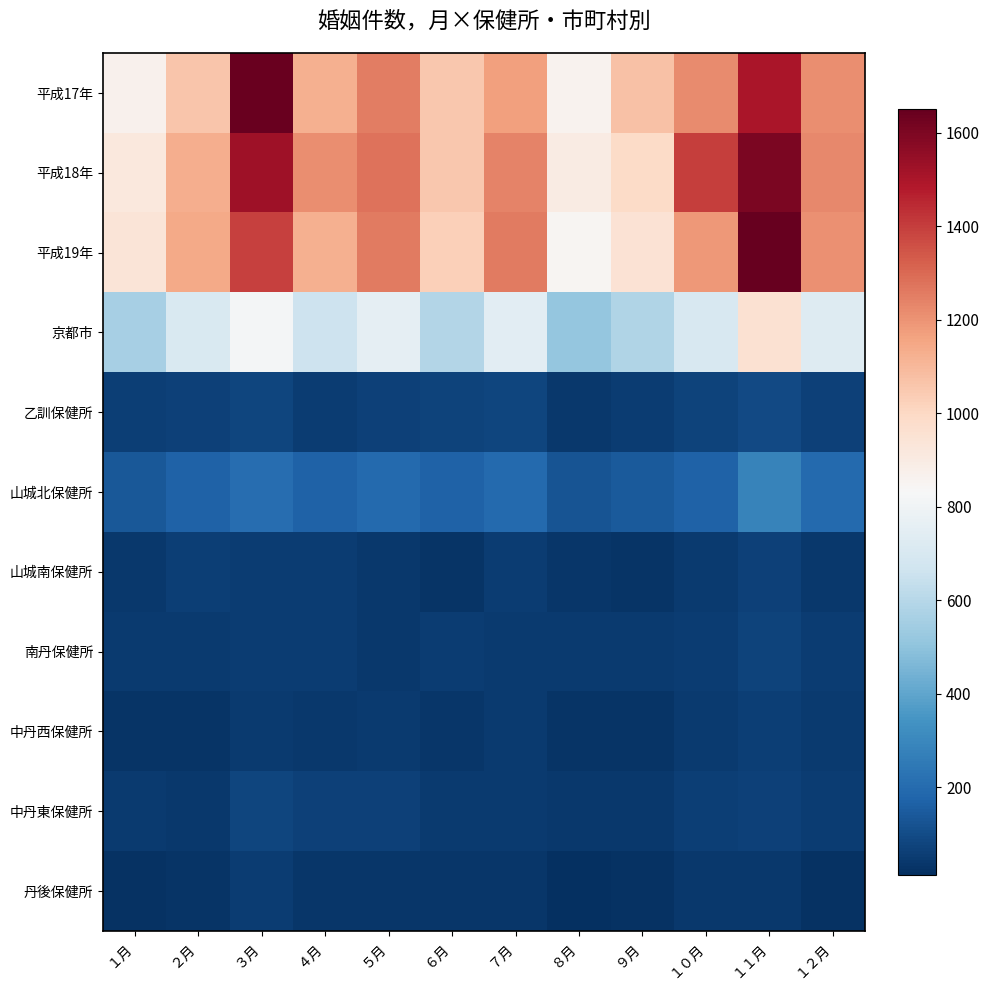

Which series has the widest spread of values?

平成19年